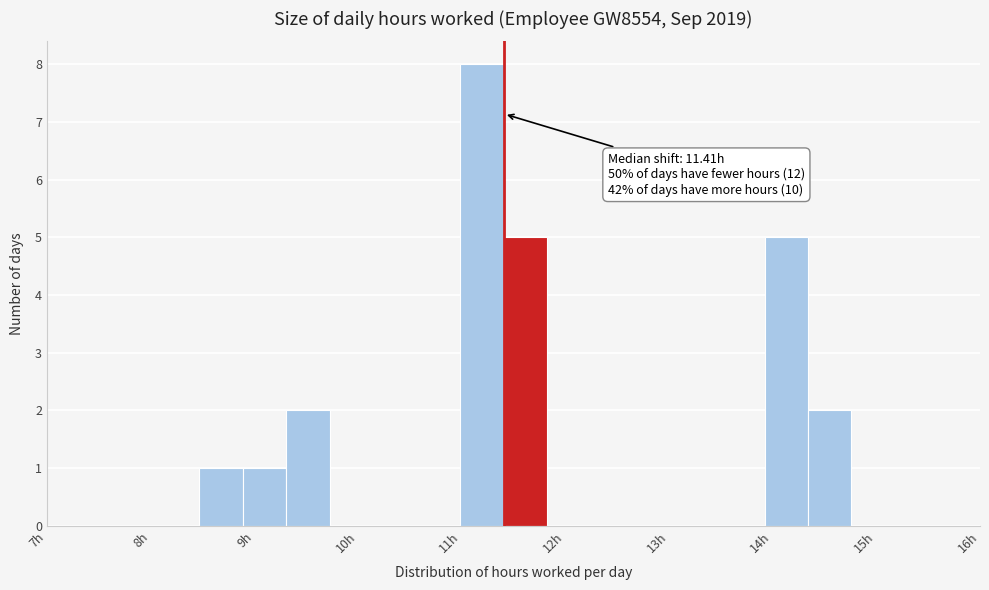

Over which range of the x-axis is the bar tallest?

11.0 to 11.4